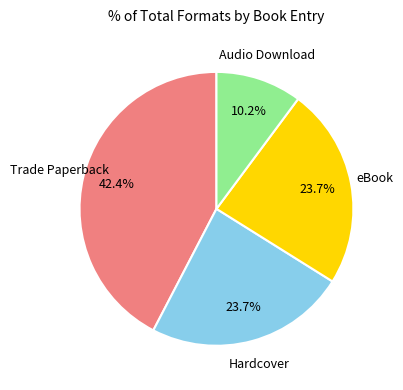

What is the ratio of the value at Audio Download to the value at Hardcover?

0.4